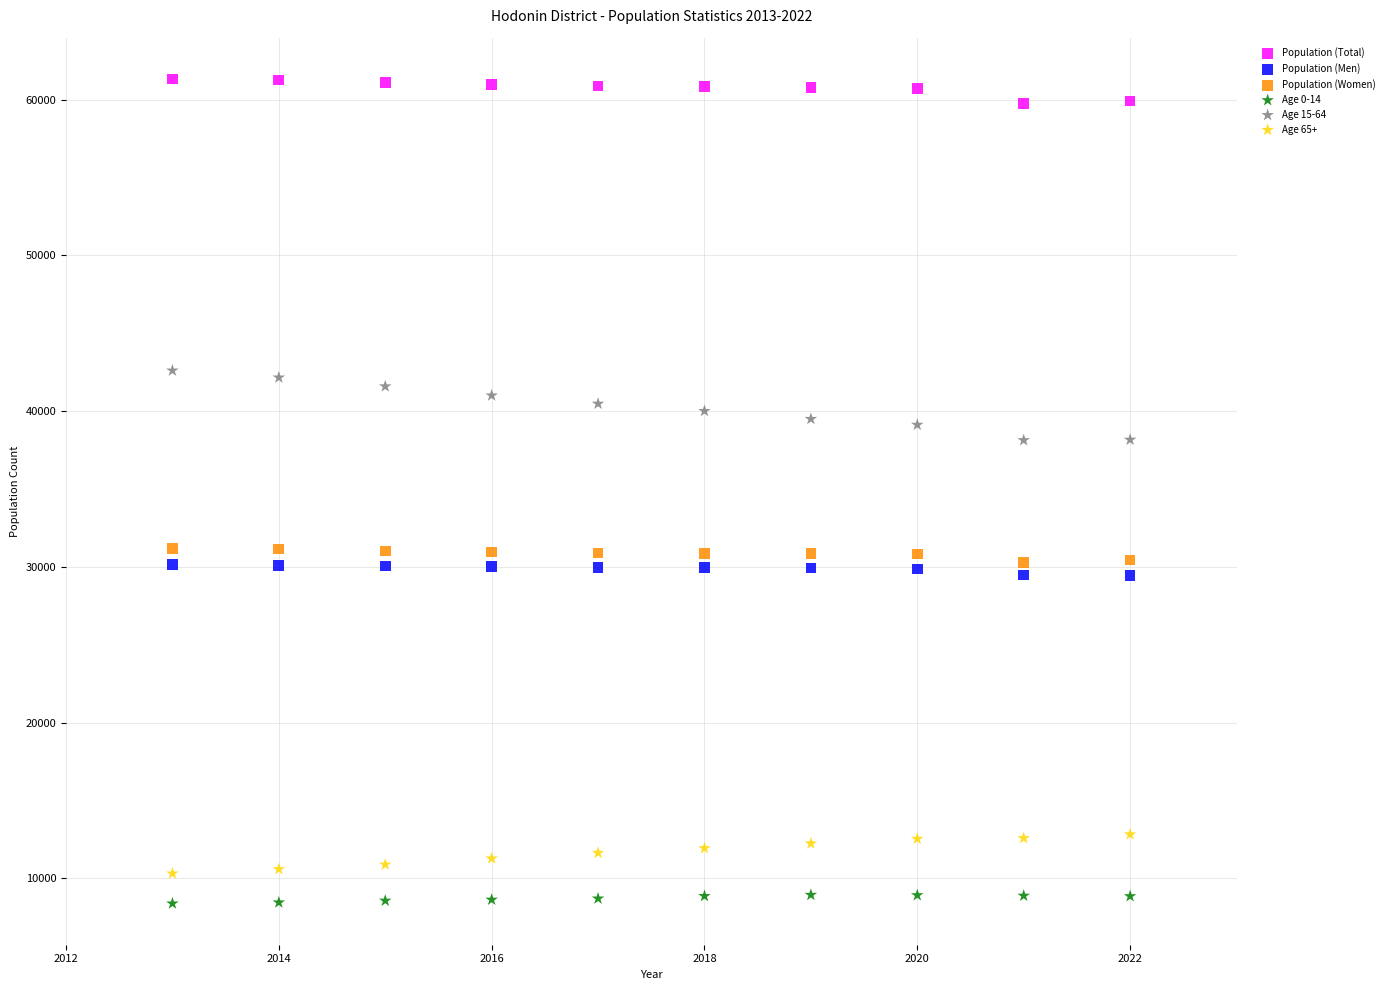

Across all data points, what is the range of X values (max minus min)?

9